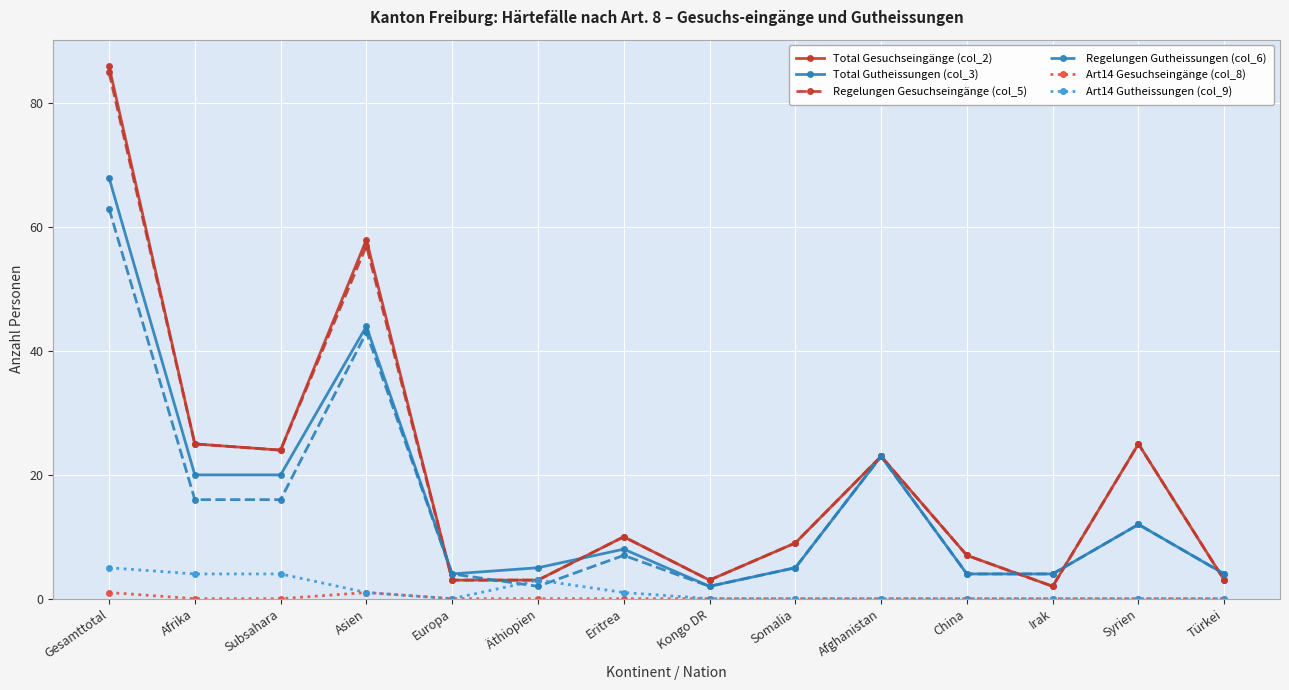

What is the total value across all series at Kongo DR?

10